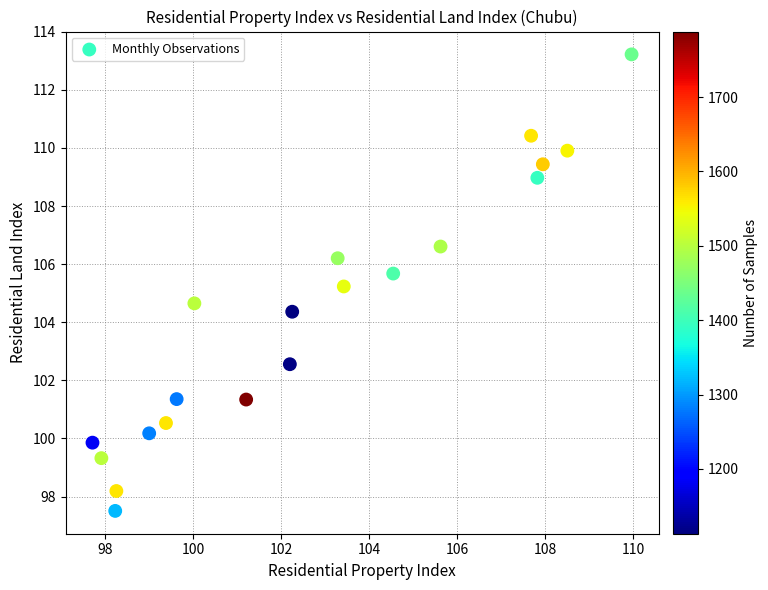

What is the range of Y values (max minus min)?

15.7